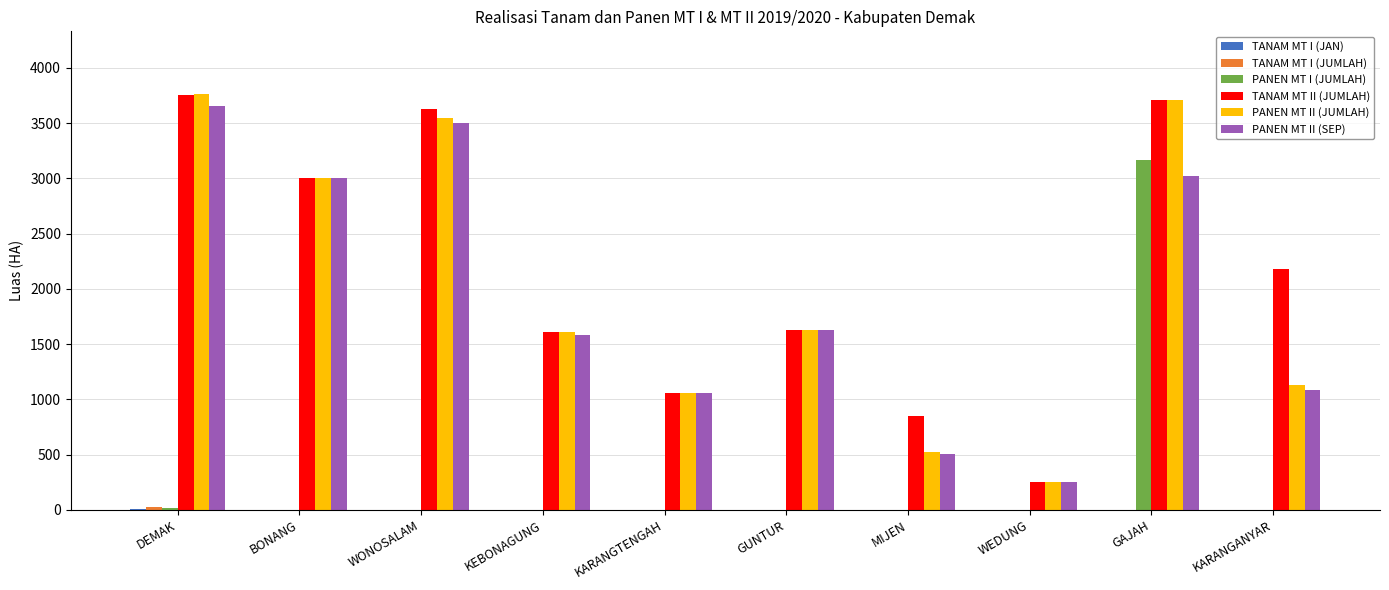

The value of PANEN MT I (JUMLAH) at WEDUNG is 1265. True or false?

False